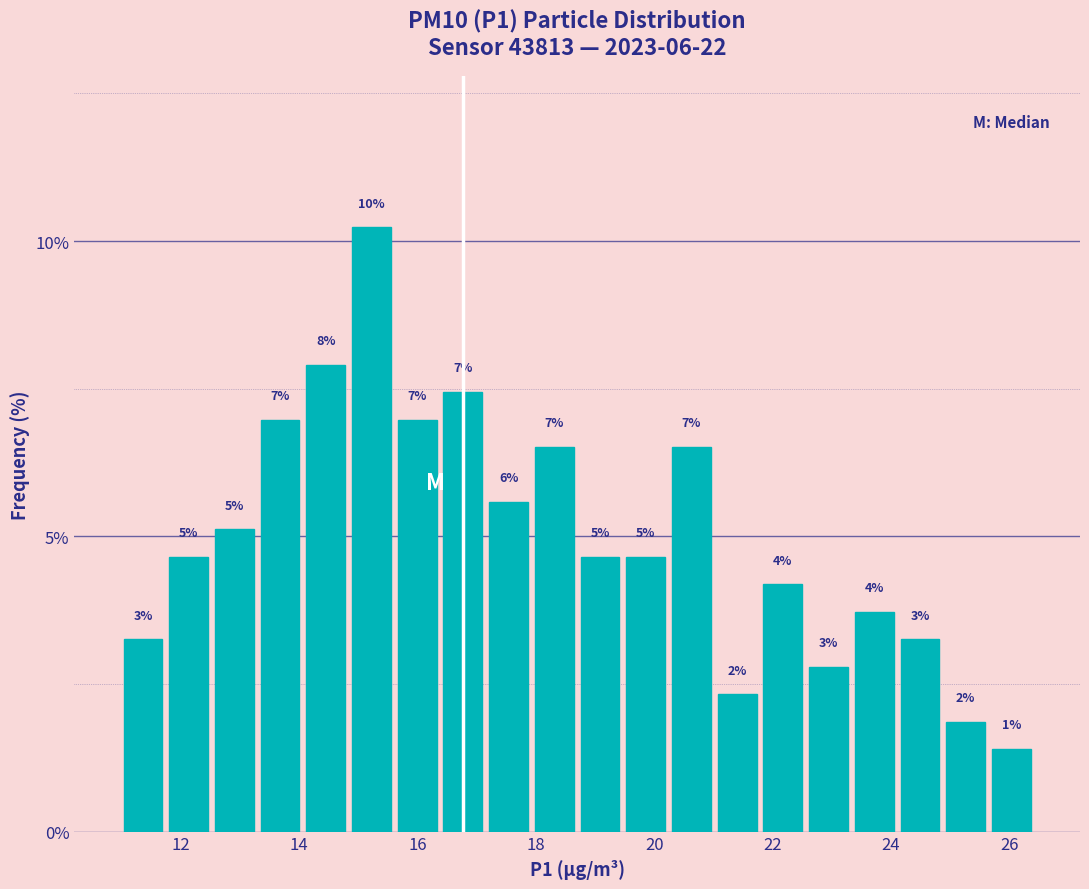

Around what value on the x-axis is the tallest bar? Give the approximate position of its centre, as read against the axis.

15.2